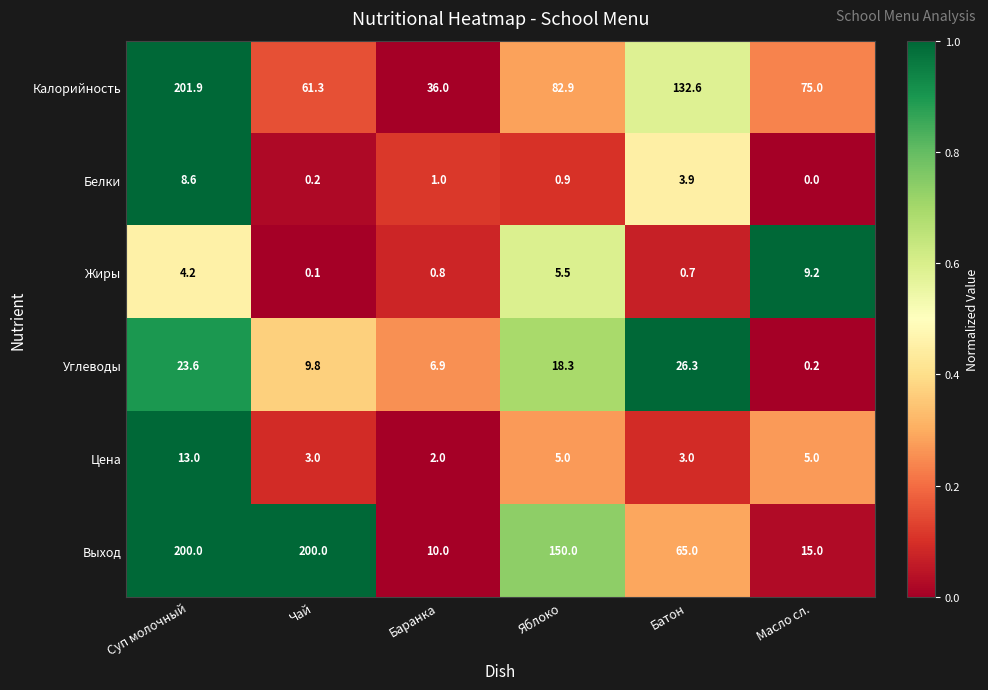

At which label is Белки closest to 4?

Батон